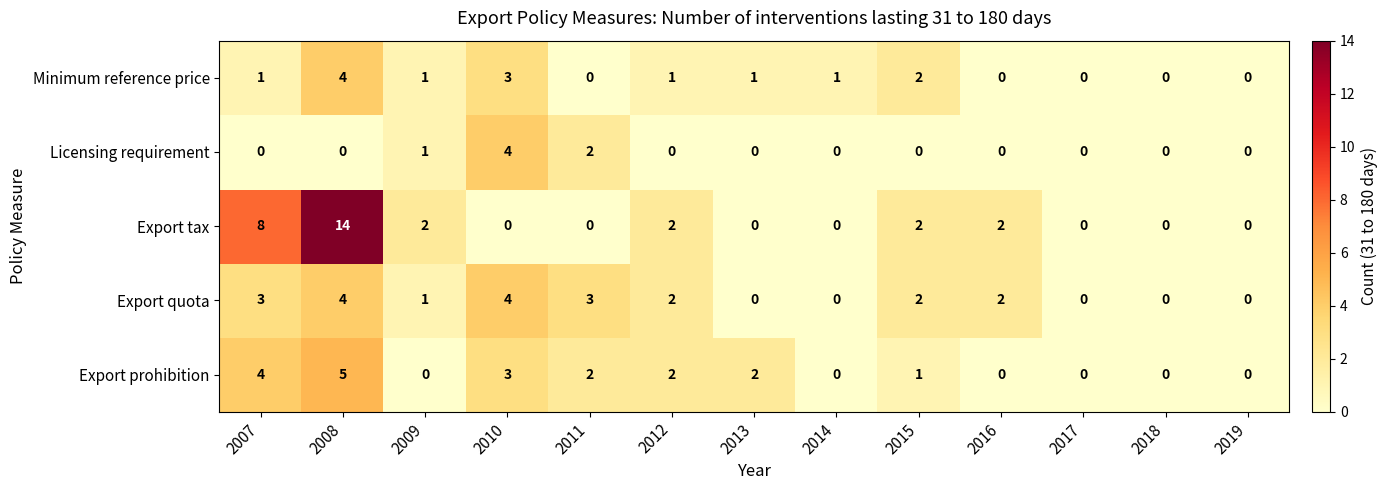

What is the greatest value displayed?

14